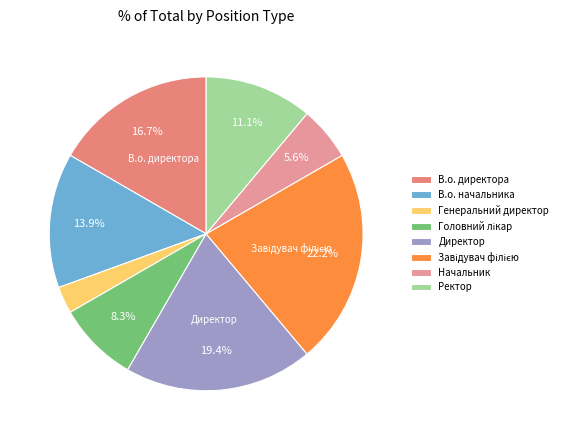

Between Головний лікар and В.о. начальника, which is larger?

В.о. начальника